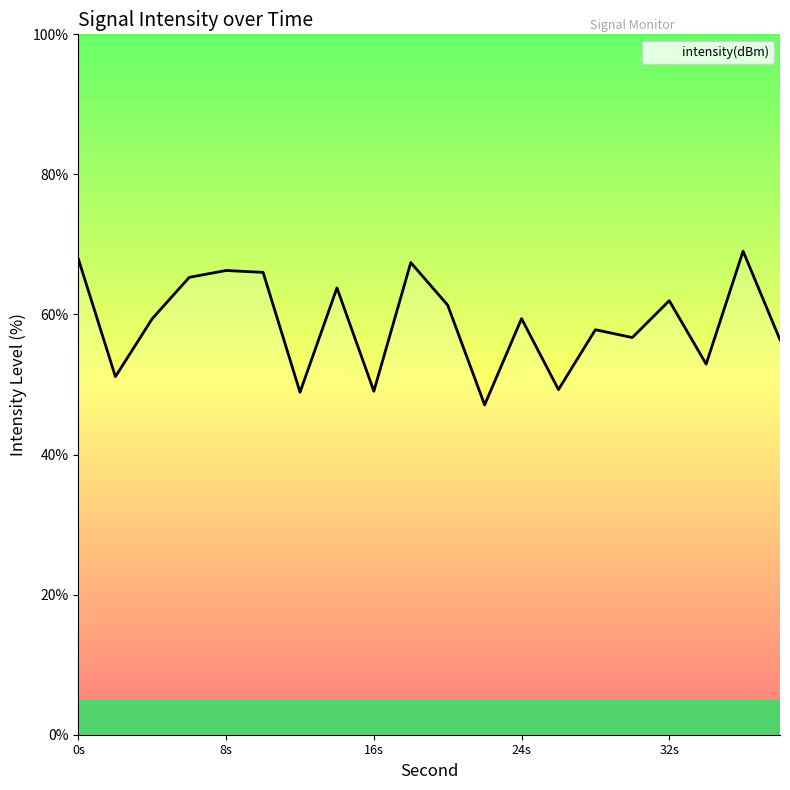

Between 4 and 6, which is larger?

6